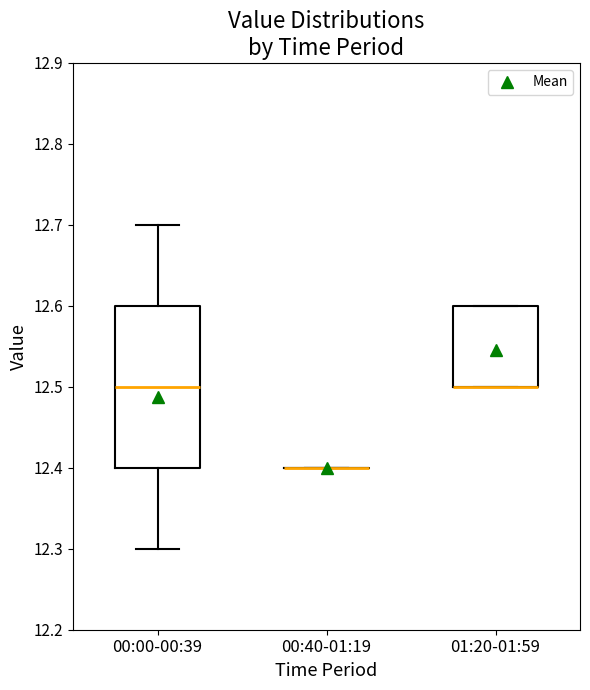

Where is the lower edge of the box for 00:00-00:39 on the y-axis? The values are not printed on the chart, so give them approximately, as read against the axis.

12.4